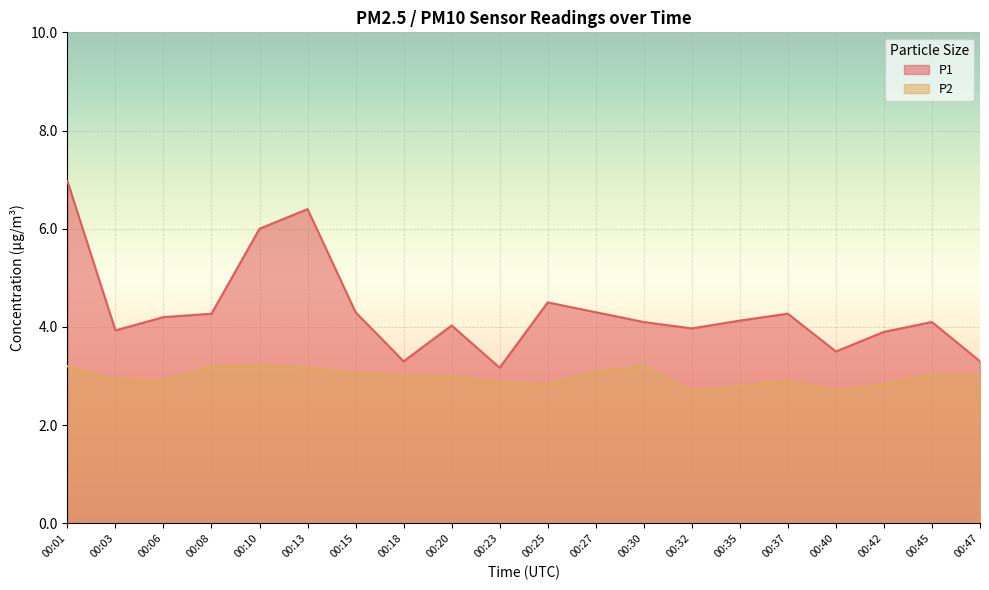

Rank the series by their average value, from highest to lowest.

P1, P2